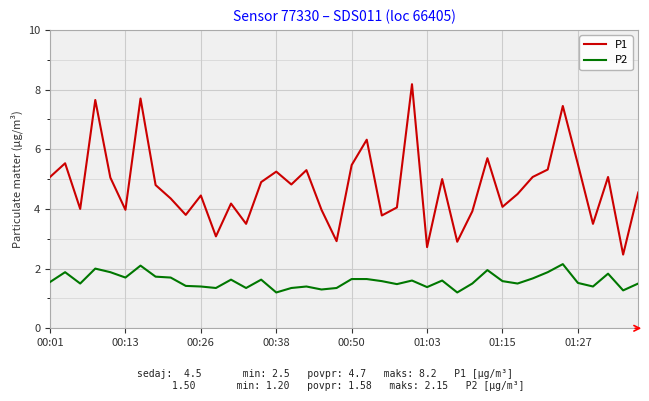

True or false: P2 and P1 cross at least once.

False